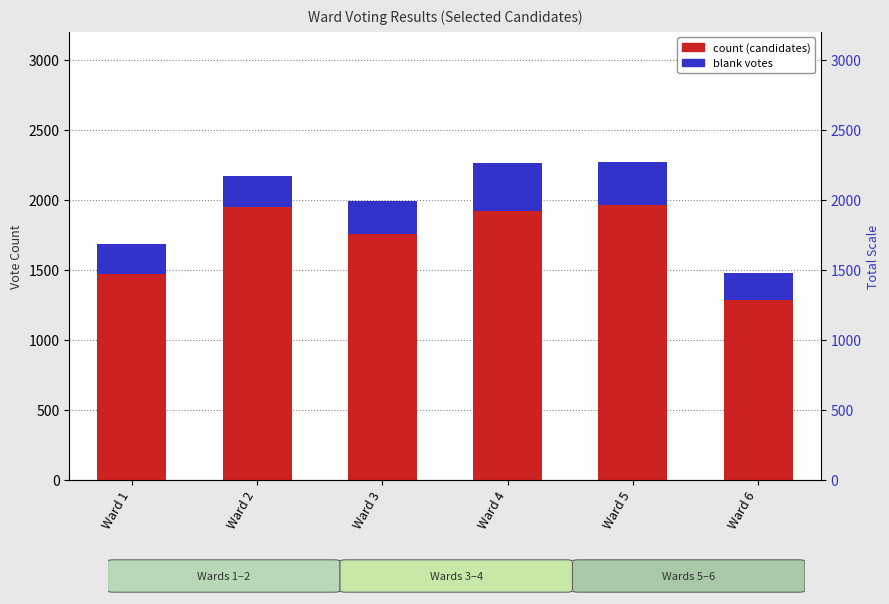

Which series has the widest spread of values?

Edward T. Brady